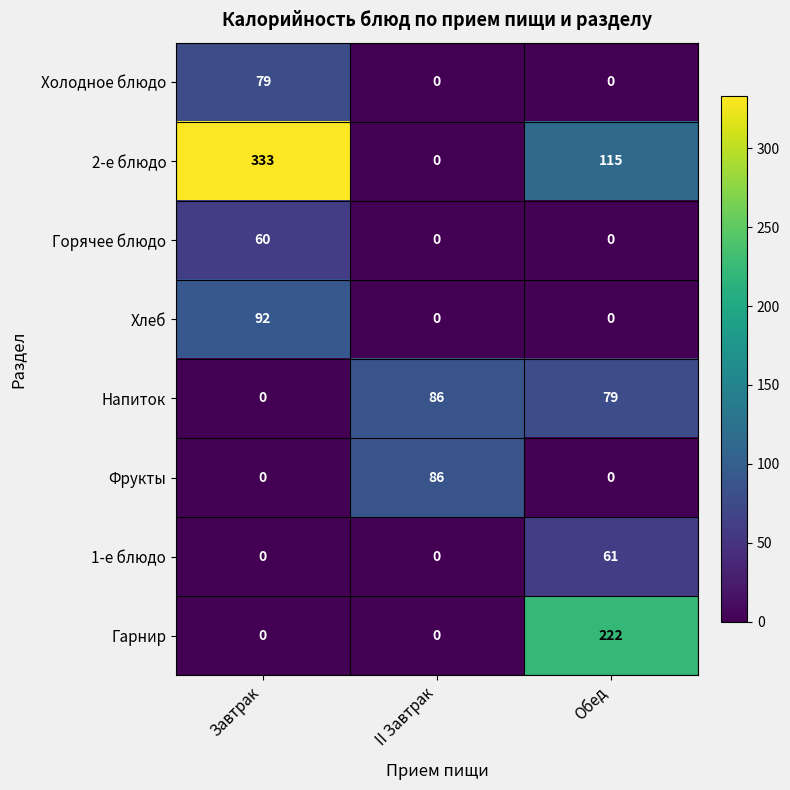

True or false: 1-е блюдо has a value of 0 at Завтрак.

True